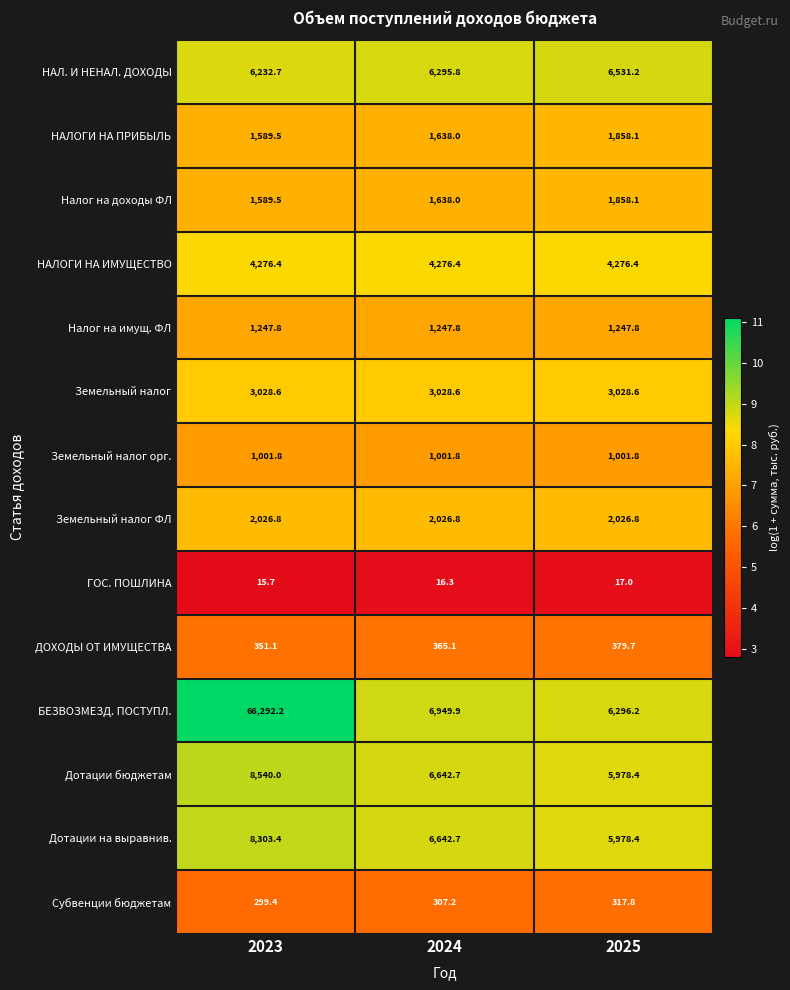

At which category is the sum across all series the highest?

2023